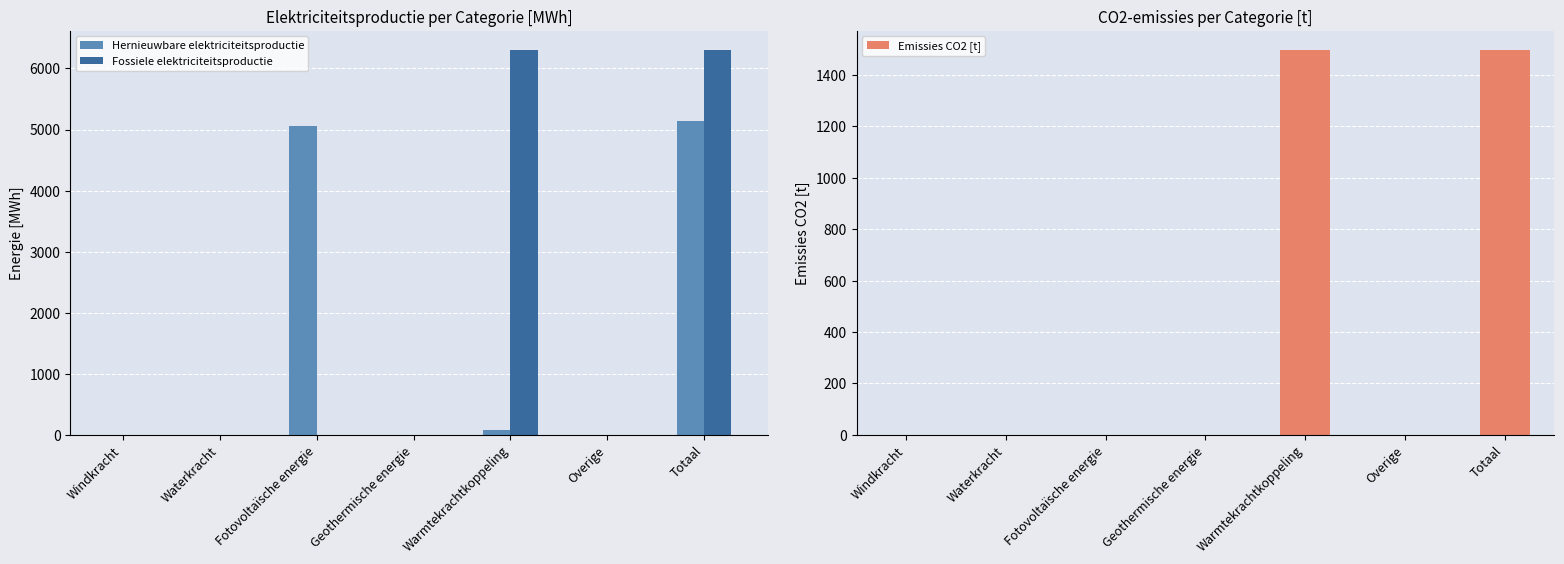

Reading right to left, transcribe all the data shown in this chart.

Hernieuwbare elektriciteitsproductie: Totaal=5141.5	Overige=0.0	Warmtekrachtkoppeling=87.3	Geothermische energie=0.0	Fotovoltaïsche energie=5054.2	Waterkracht=0.0	Windkracht=0.0
Fossiele elektriciteitsproductie: Totaal=6300.0	Overige=0.0	Warmtekrachtkoppeling=6300.0	Geothermische energie=0.0	Fotovoltaïsche energie=0.0	Waterkracht=0.0	Windkracht=0.0
Emissies CO2 [t]: Totaal=1497.2	Overige=0.0	Warmtekrachtkoppeling=1497.2	Geothermische energie=0.0	Fotovoltaïsche energie=0.0	Waterkracht=0.0	Windkracht=0.0